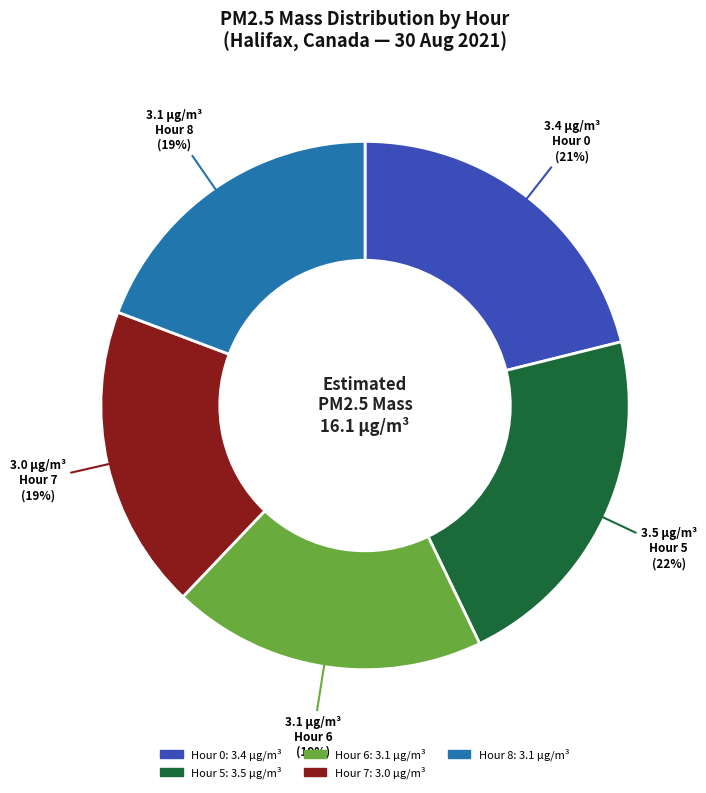

How many segments does this pie chart have?

5